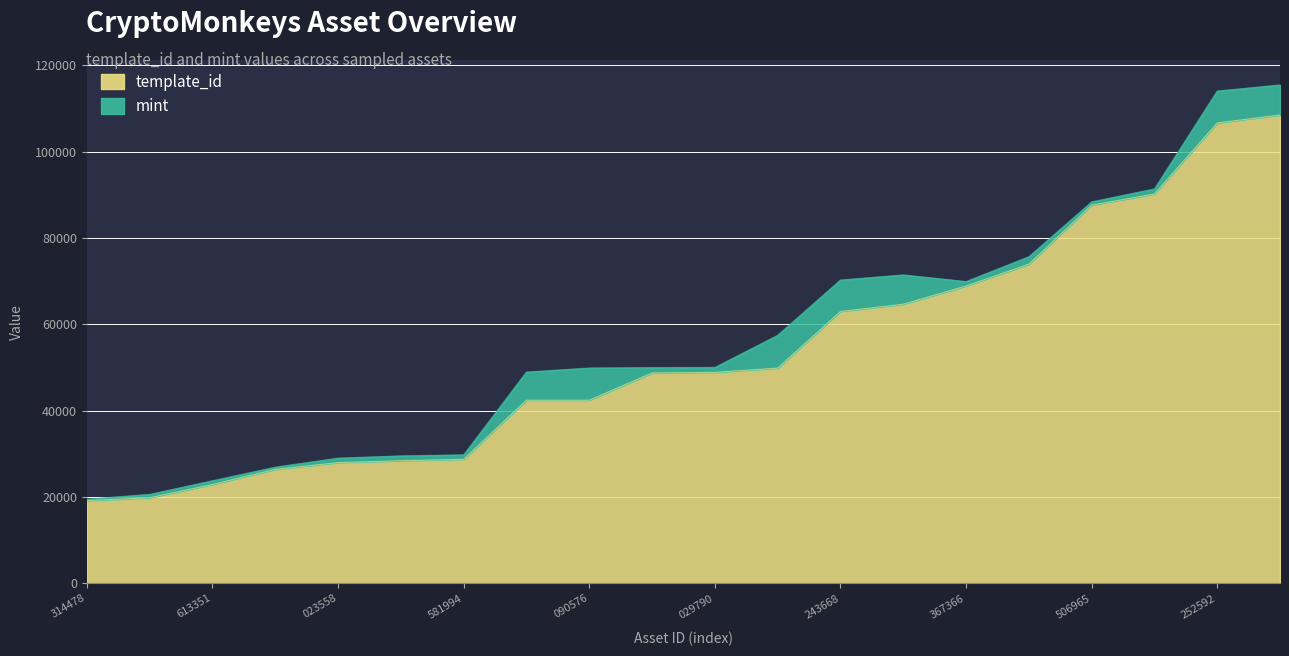

What is the lowest value of the template_id series?

19155